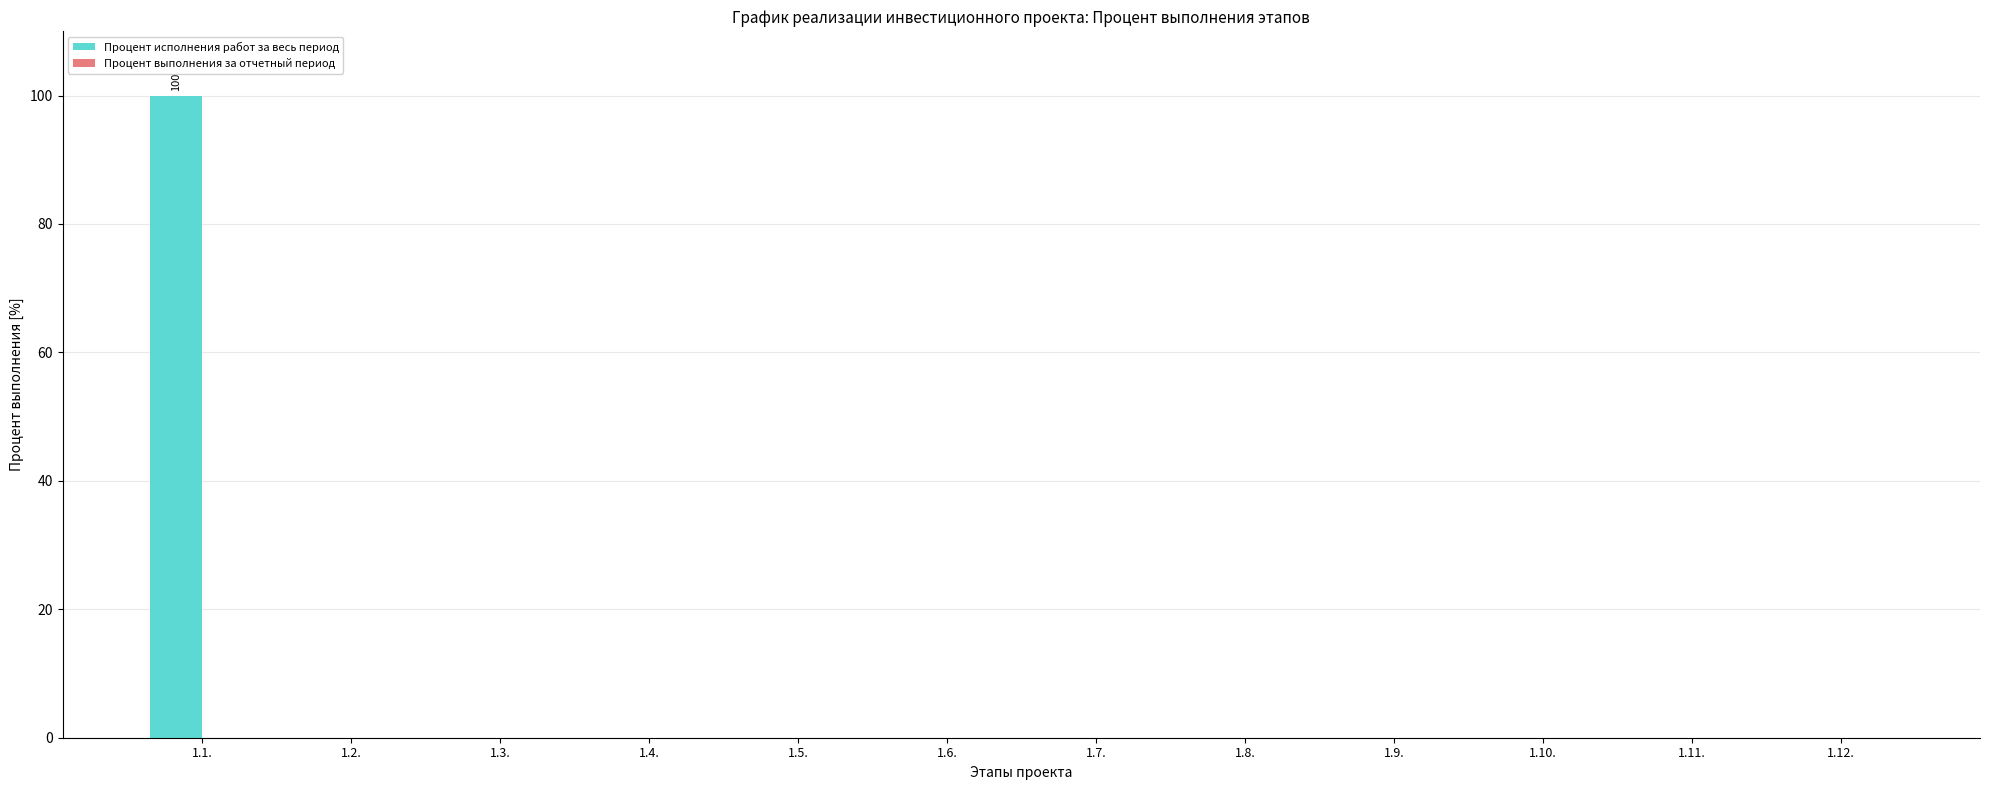

What is the change in value from 1.1. to 1.11.?

-100